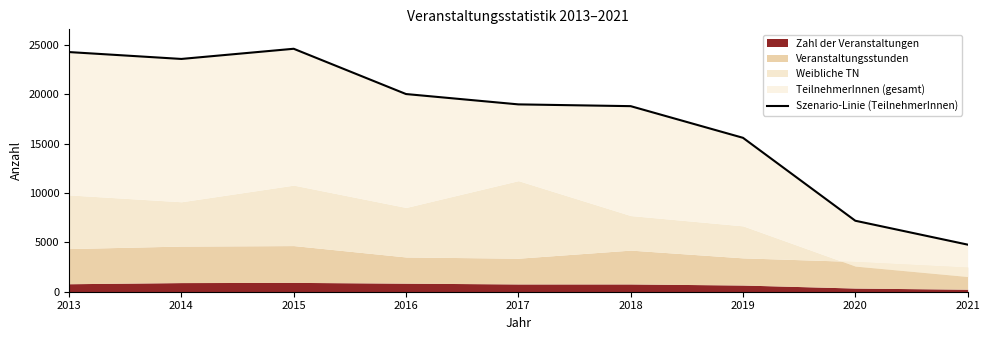

Does the chart have visible grid lines?

No